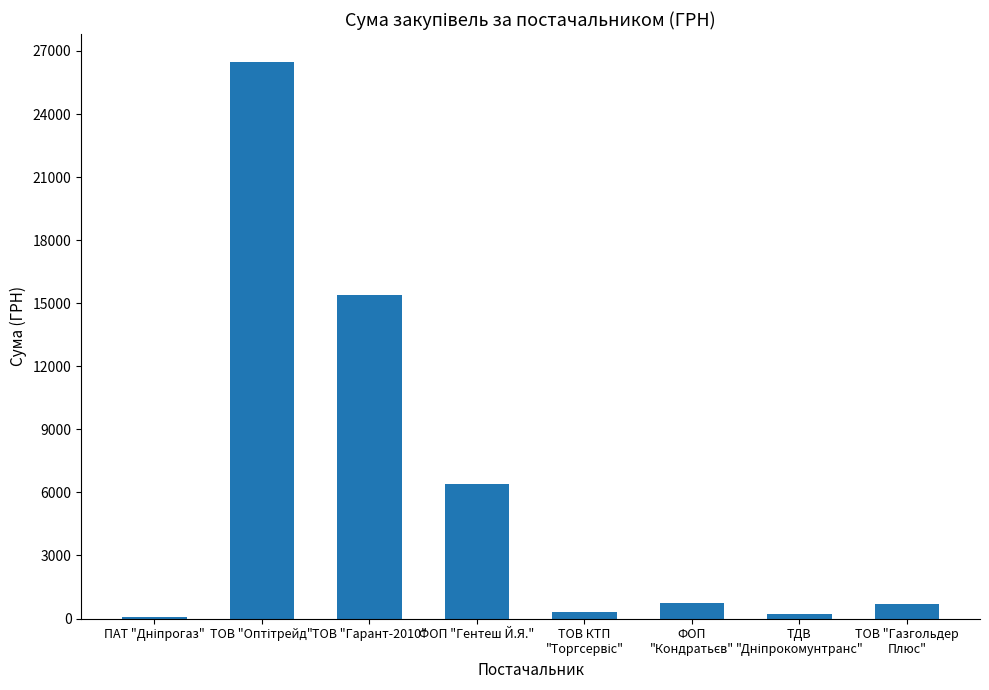

Where is the data nearest to the value 13275?

ТОВ "Гарант-2010"